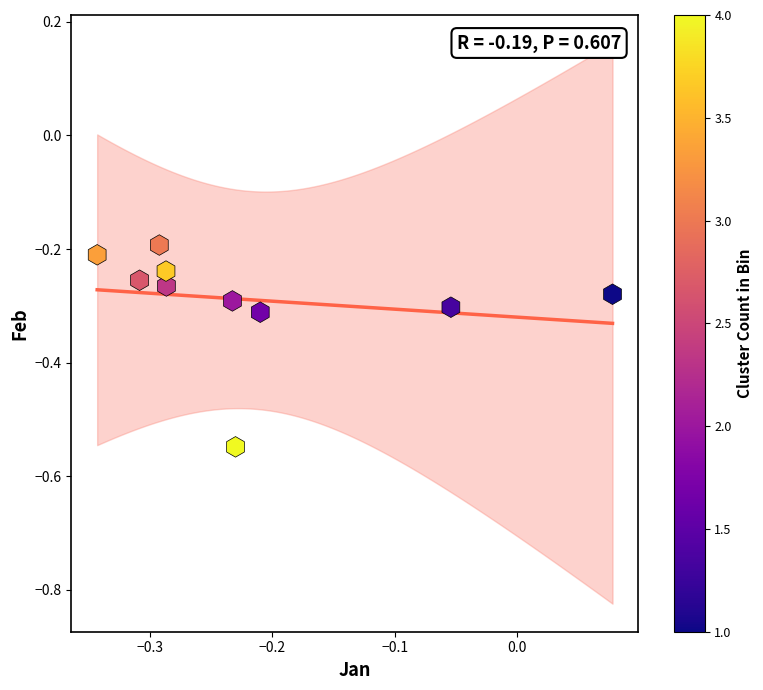

What is the range of Y values (max minus min)?

0.4